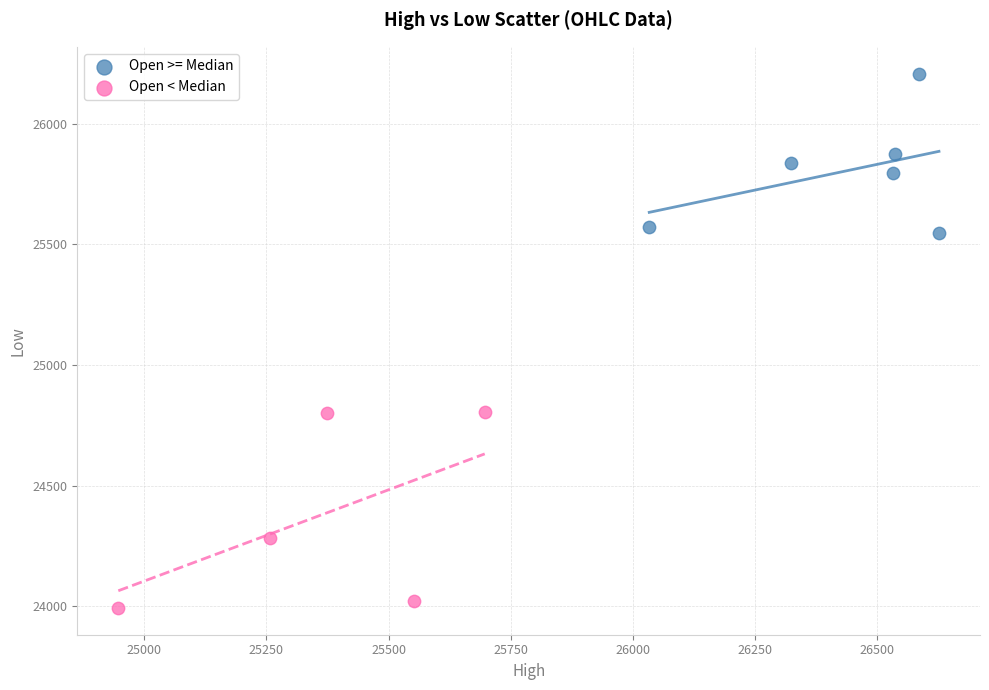

Which series reaches the minimum Y coordinate?

Open < Median